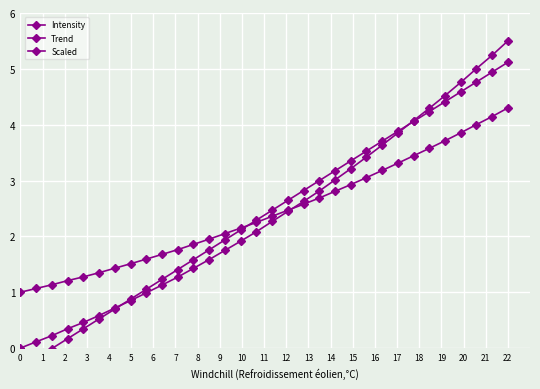

Reading left to right, what are all the values shown in this chart?

Intensity: 0.0	0.1	0.2	0.3	0.5	0.6	0.7	0.9	1.0	1.1	1.3	1.4	1.6	1.8	1.9	2.1	2.3	2.4	2.6	2.8	3.0	3.2	3.4	3.6	3.9	4.1	4.3	4.5	4.8	5.0	5.2	5.5
Trend: -0.4	-0.2	-0.0	0.2	0.3	0.5	0.7	0.9	1.1	1.2	1.4	1.6	1.8	1.9	2.1	2.3	2.5	2.6	2.8	3.0	3.2	3.4	3.5	3.7	3.9	4.1	4.2	4.4	4.6	4.8	4.9	5.1
Scaled: 1.0	1.1	1.1	1.2	1.3	1.3	1.4	1.5	1.6	1.7	1.8	1.9	2.0	2.1	2.1	2.3	2.4	2.5	2.6	2.7	2.8	2.9	3.1	3.2	3.3	3.4	3.6	3.7	3.9	4.0	4.1	4.3